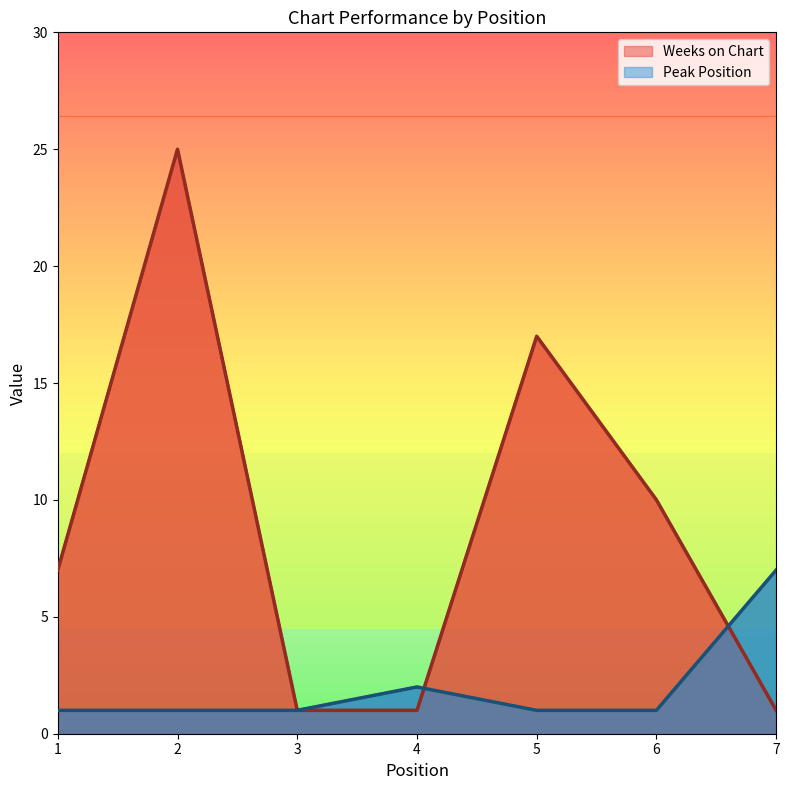

What are all the series names shown in the legend?

Weeks on Chart, Peak Position